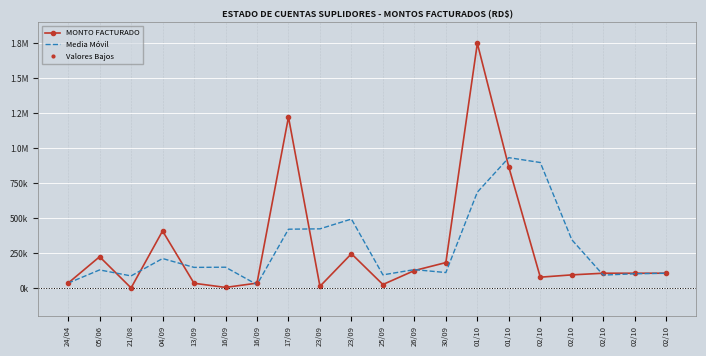

How many lines are shown in the chart?

3